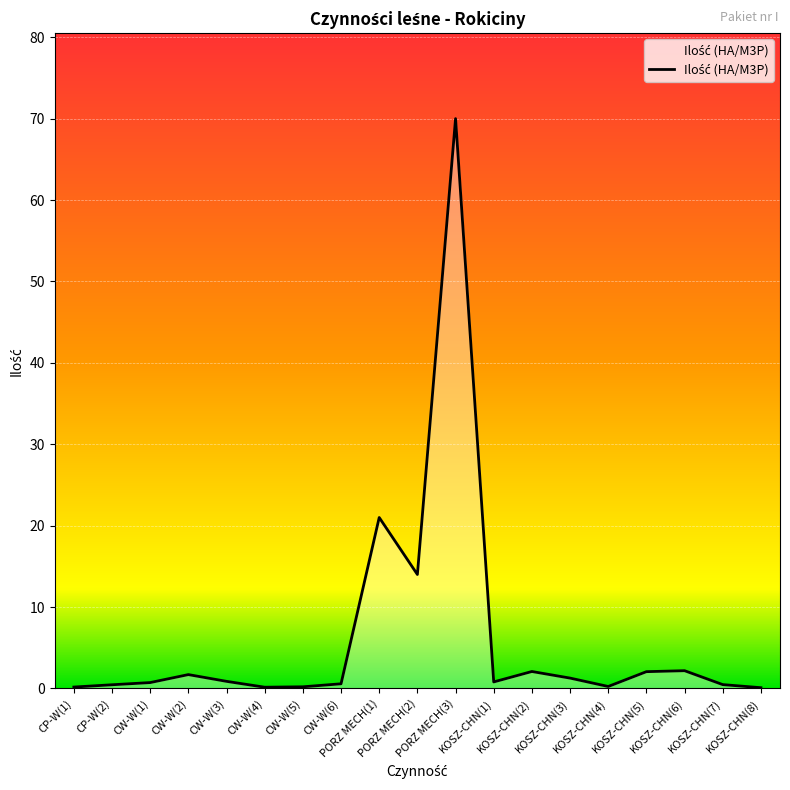

True or false: the data shows 0.2 at KOSZ-CHN(4).

True